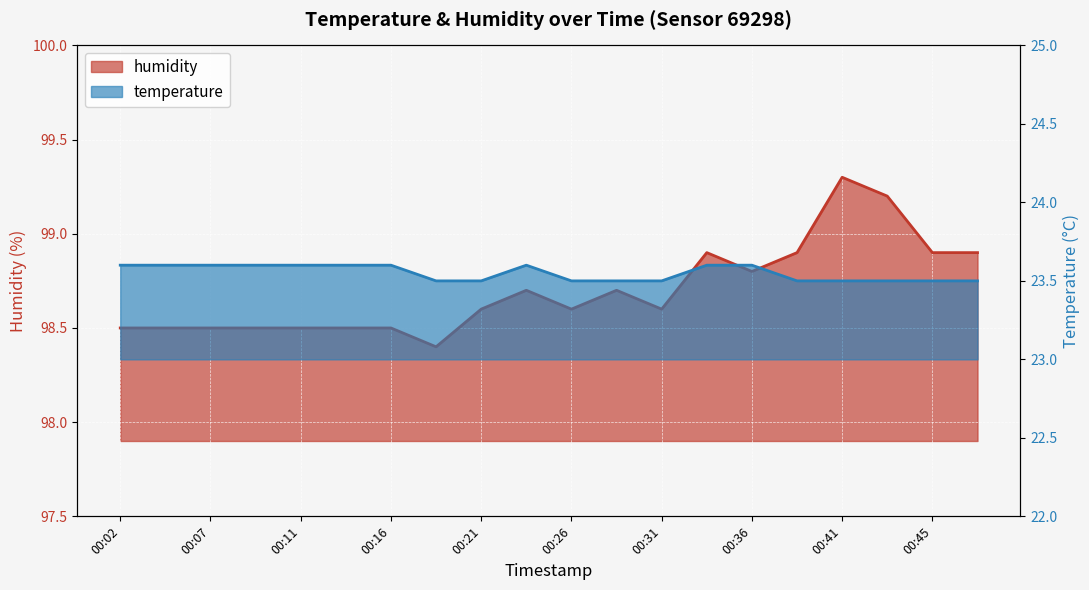

At 00:36, list the series in order from smallest to largest.

temperature, humidity